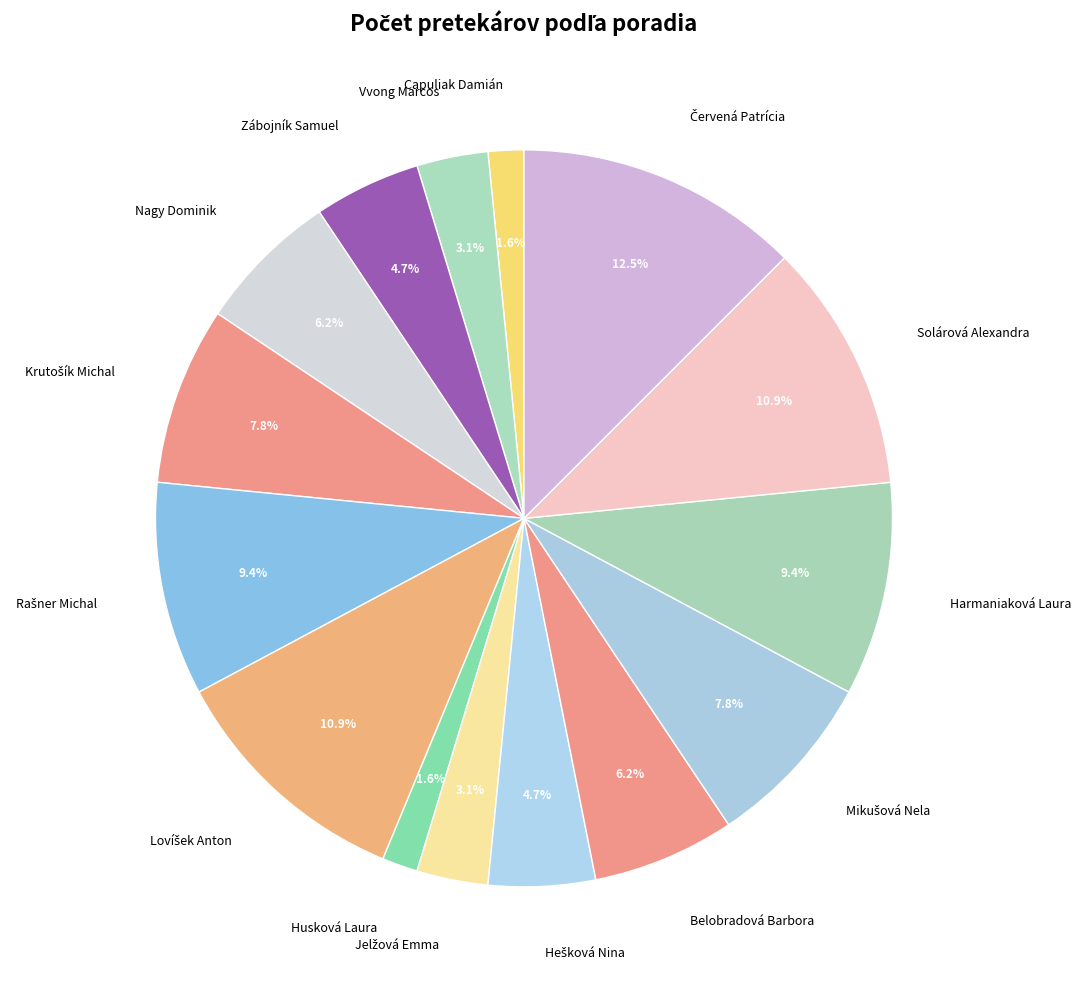

Approximately how many times larger is the value at Vvong Marcos compared to Belobradová Barbora?

0.5